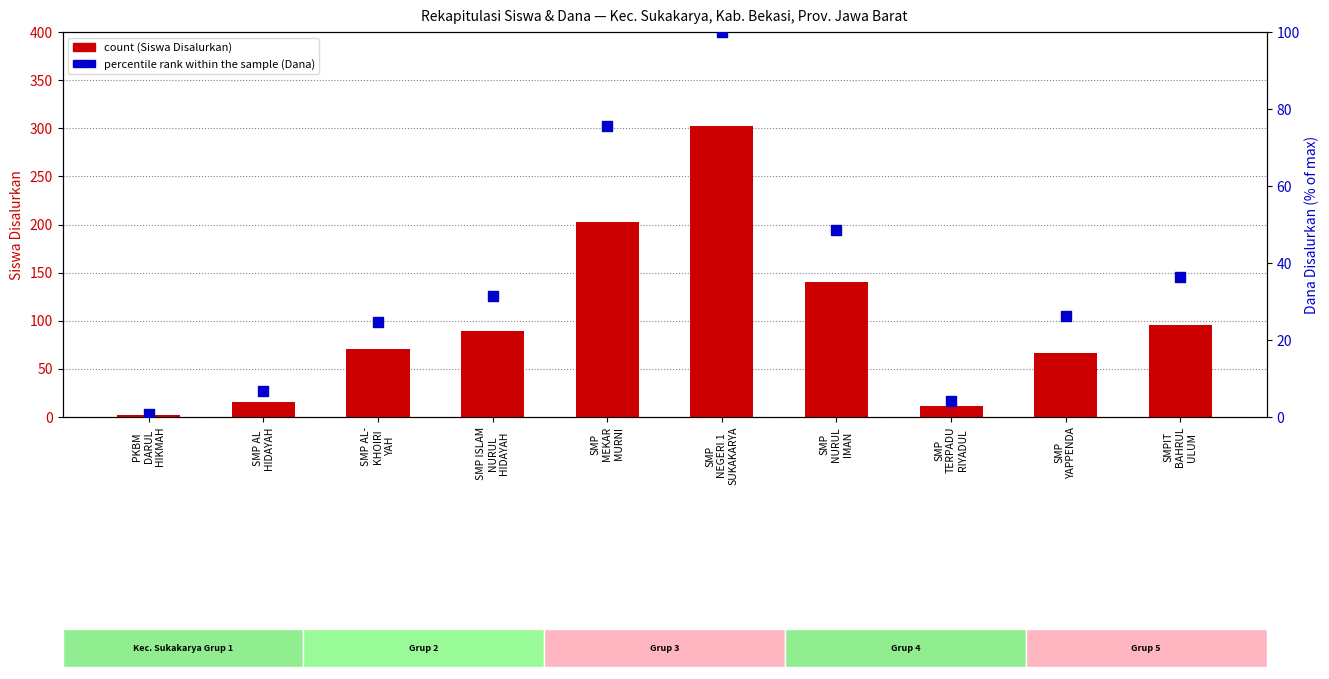

What are all the series names shown in the legend?

count (Siswa Disalurkan), percentile rank within the sample
(Dana Disalurkan, scaled 0–100%)